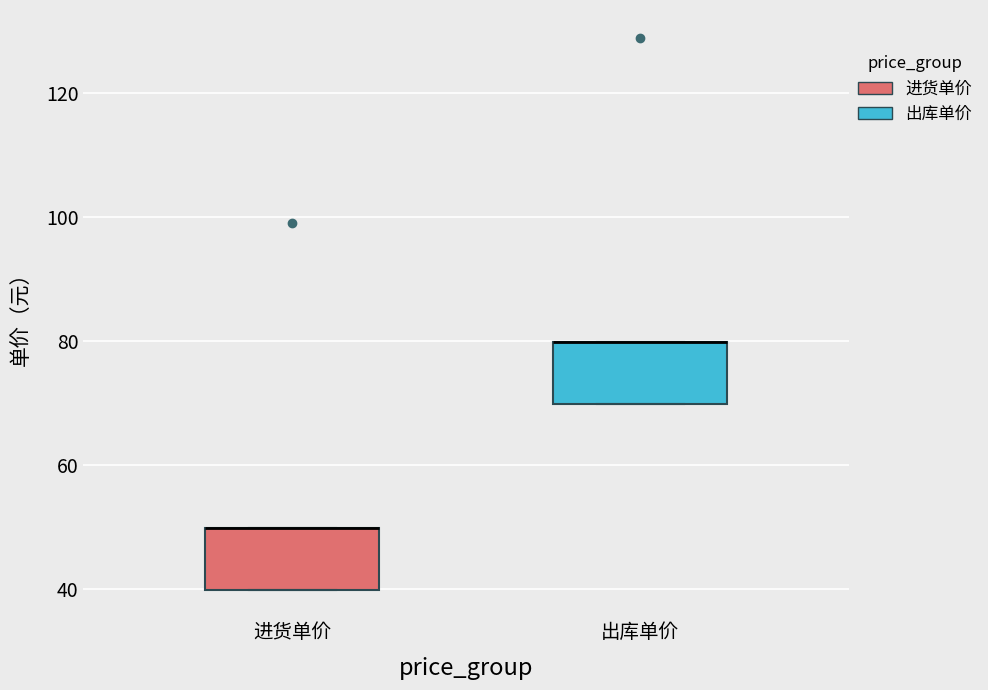

Where is the upper edge of the box for 出库单价 on the y-axis? The values are not printed on the chart, so give them approximately, as read against the axis.

80